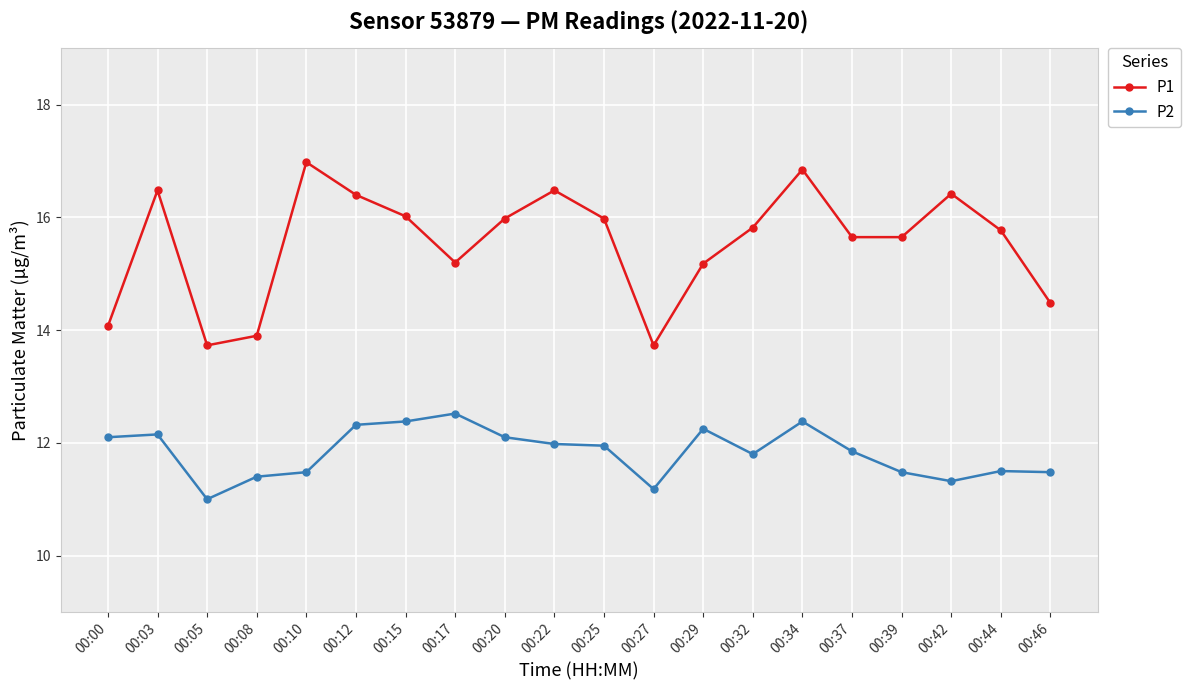

Which series has the widest spread of values?

P1